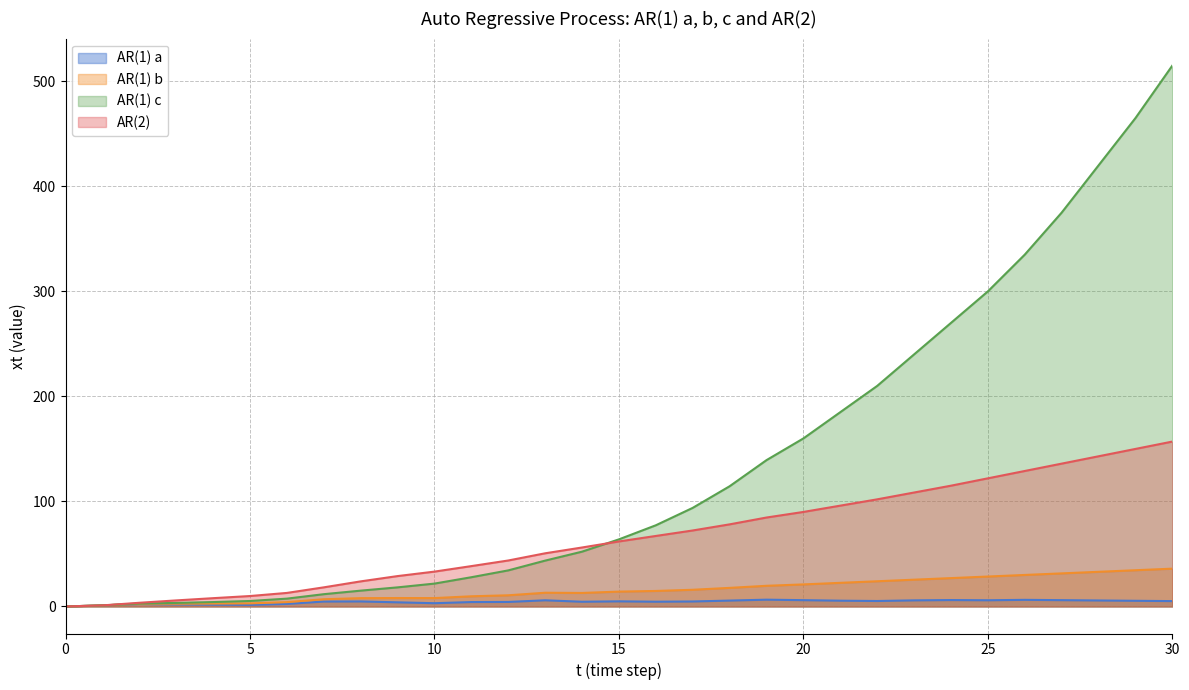

What is the difference between the AR(2) values at 29 and 6?

137.1